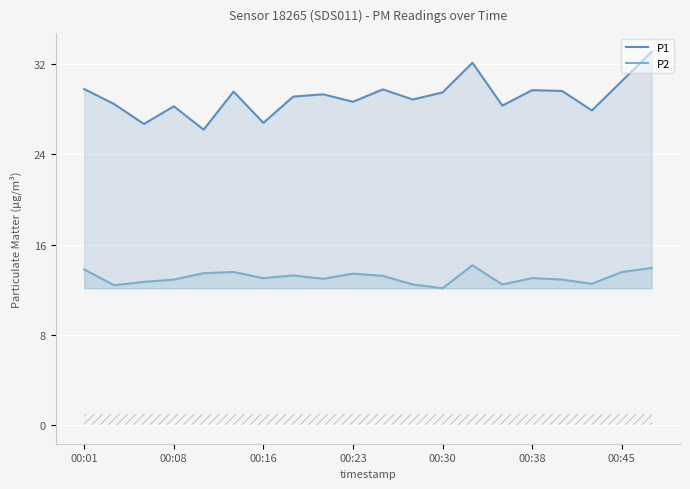

List the series in order of their peak value, lowest first.

P2, P1